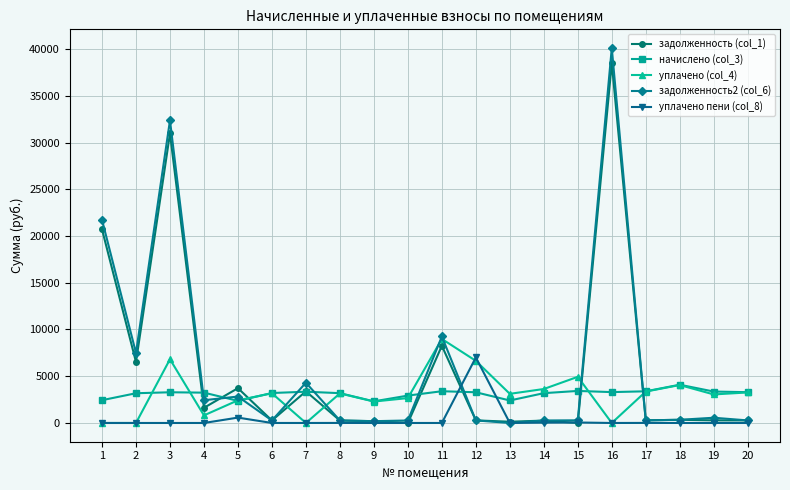

The value of уплачено пени (col_8) at 4 is -4491.4. True or false?

False